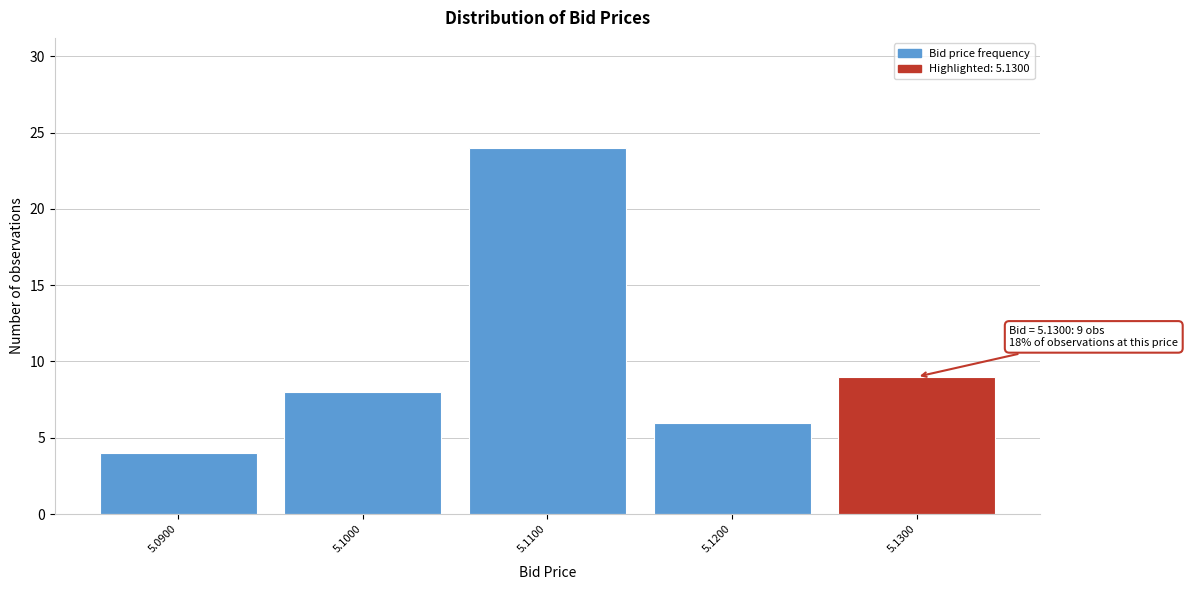

Which range on the x-axis has the tallest bar?

5.105 to 5.115